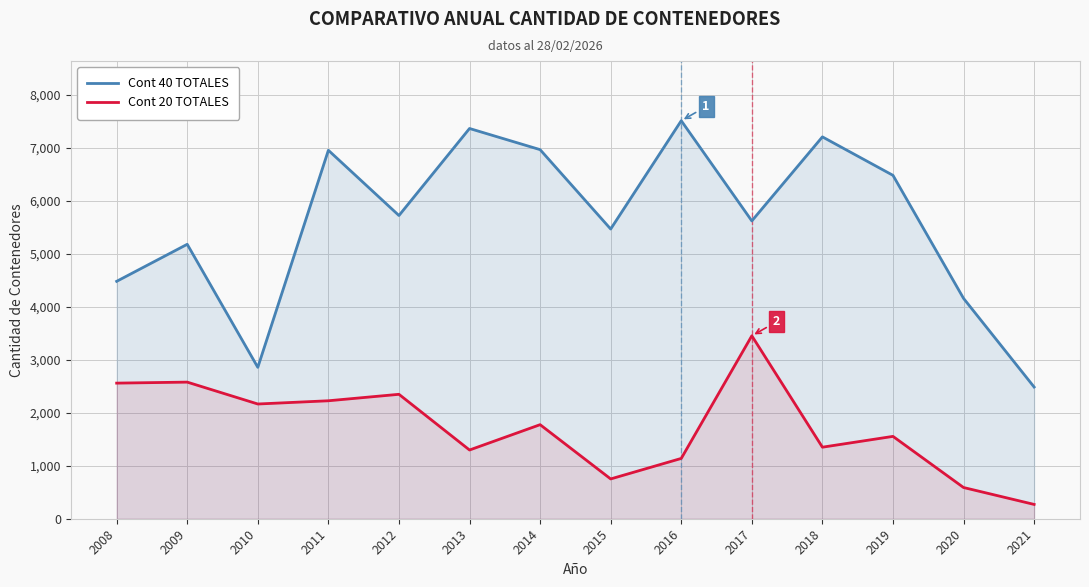

Which label corresponds to the smallest value in the chart?

2021